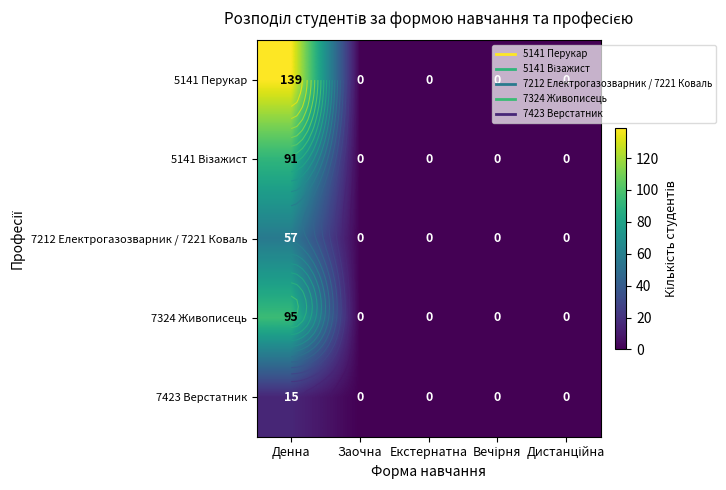

At how many categories does at least one series exceed 86?

1